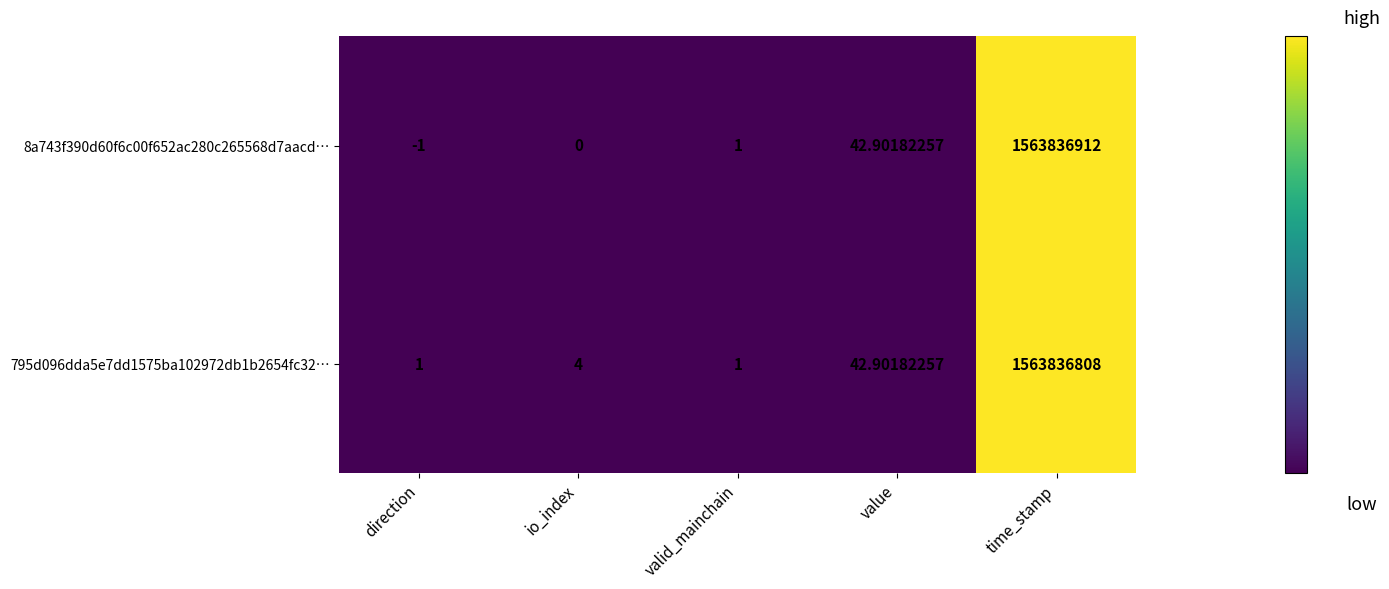

Rank the series by their maximum value, from lowest to highest.

795d096dda5e7dd1575ba102972db1b2654fc32…, 8a743f390d60f6c00f652ac280c265568d7aacd…